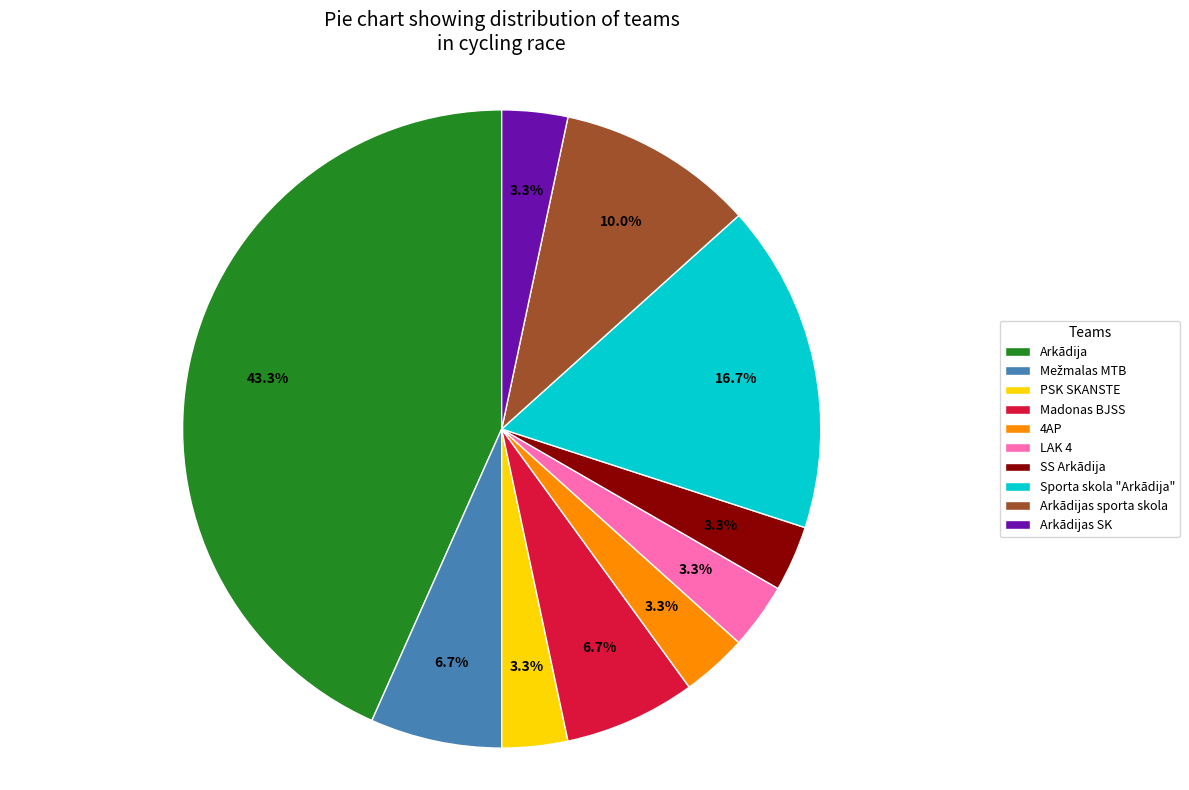

How many segments does this pie chart have?

10